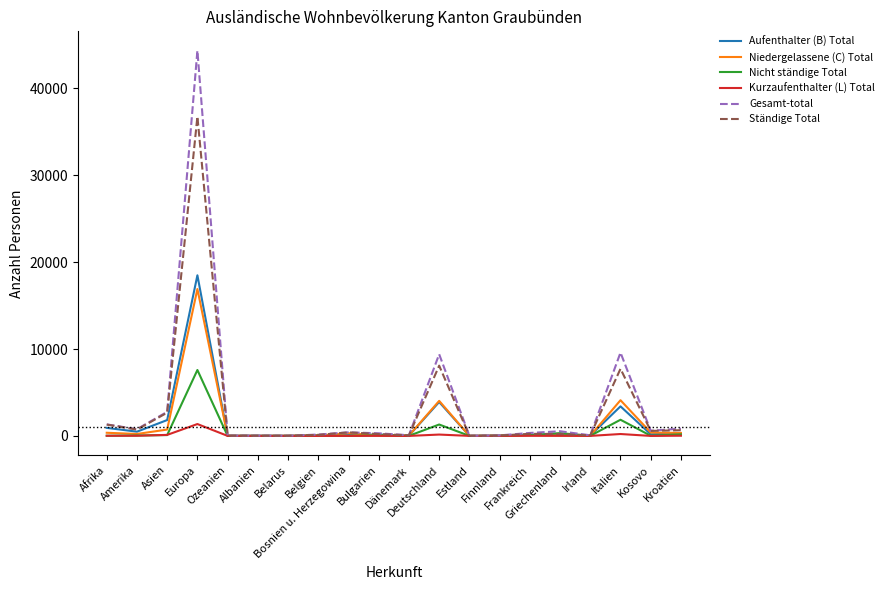

At which label does Kurzaufenthalter (L) Total first exceed 7?

Afrika